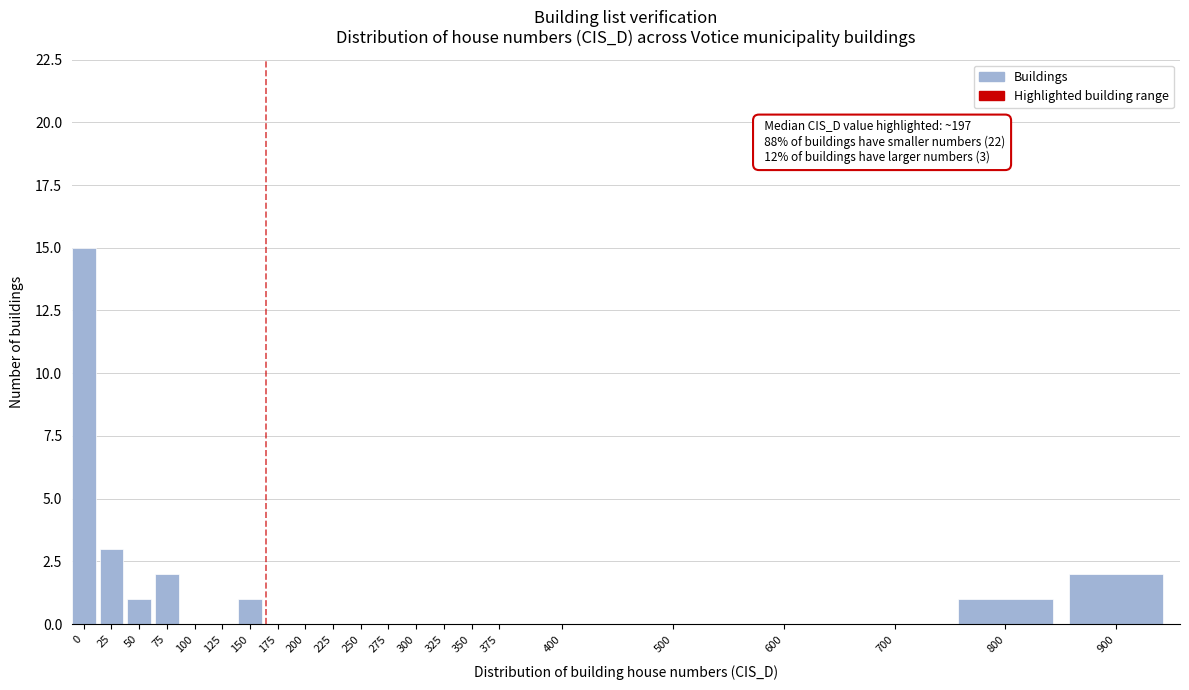

Reading left to right, transcribe all the data shown in this chart.

0=15	25=3	50=1	75=2	100=0	125=0	150=1	175=0	200=0	225=0	250=0	275=0	300=0	325=0	350=0	375=0	400=0	500=0	600=0	700=0	800=1	900=2